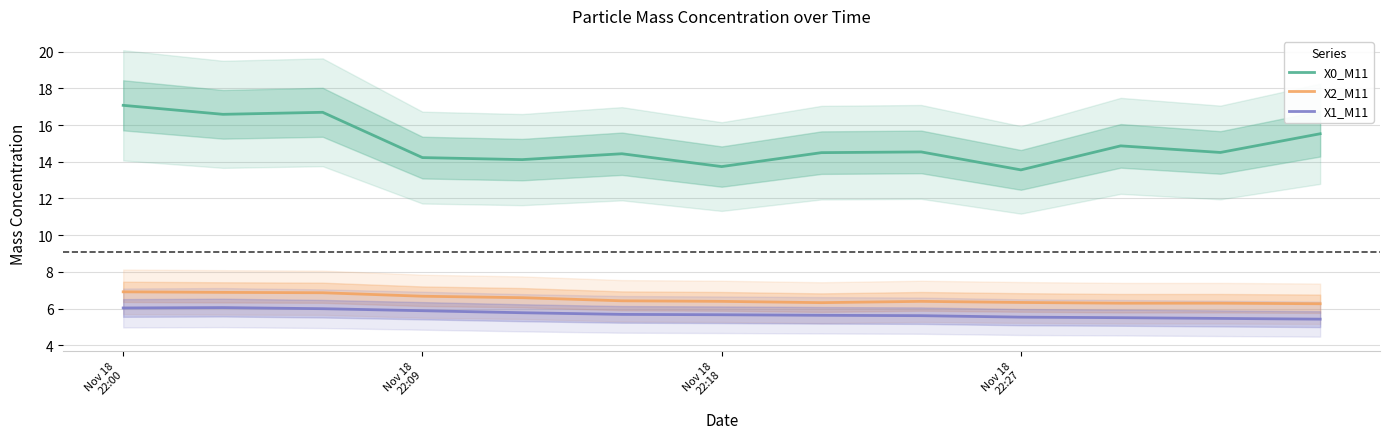

True or false: X2_M11 and X0_M11 intersect in this chart.

False